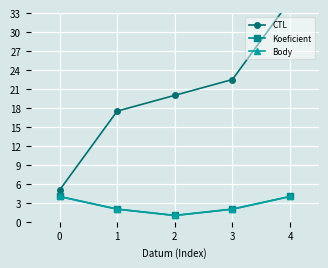

At which category is the sum across all series the highest?

4